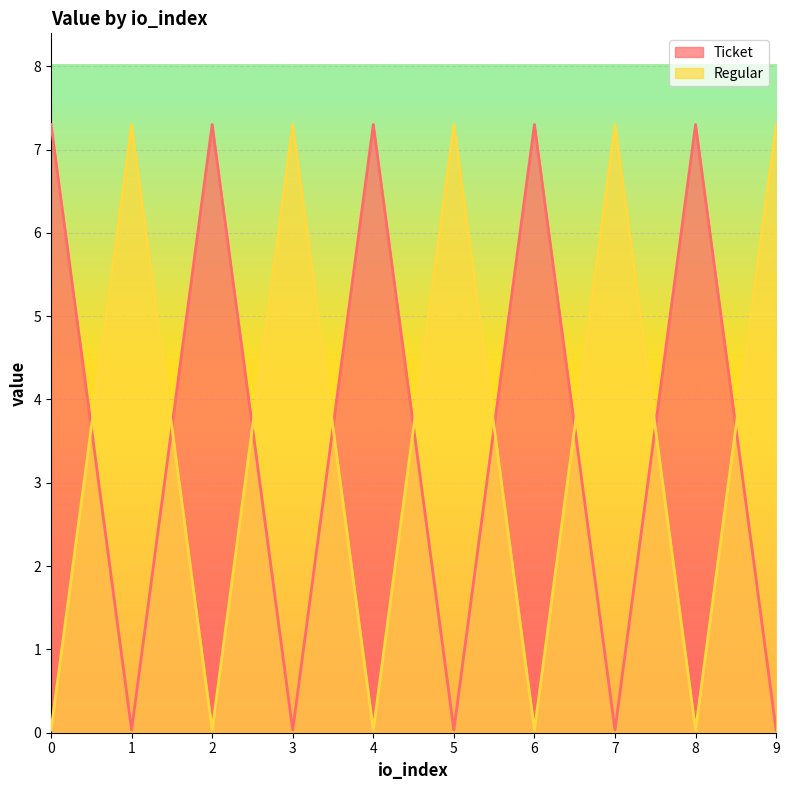

Read the Regular value at 1.

7.3